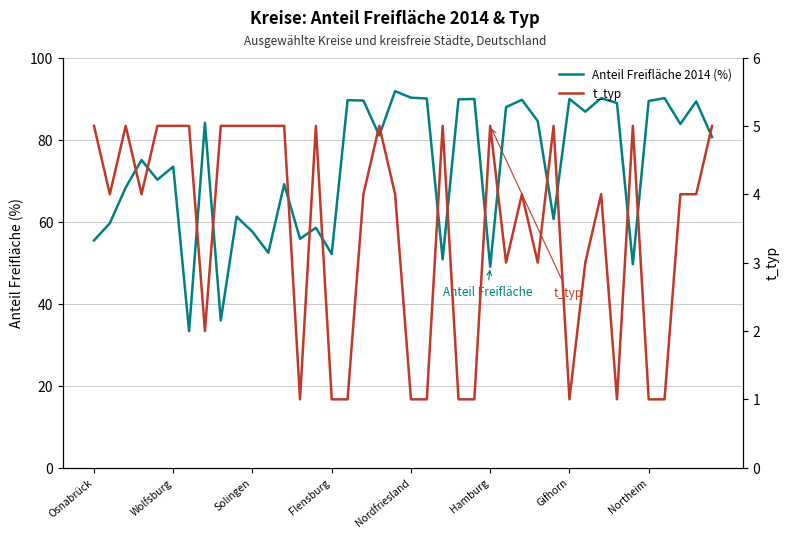

Which series changed the most between 17 and 21?

t_typ